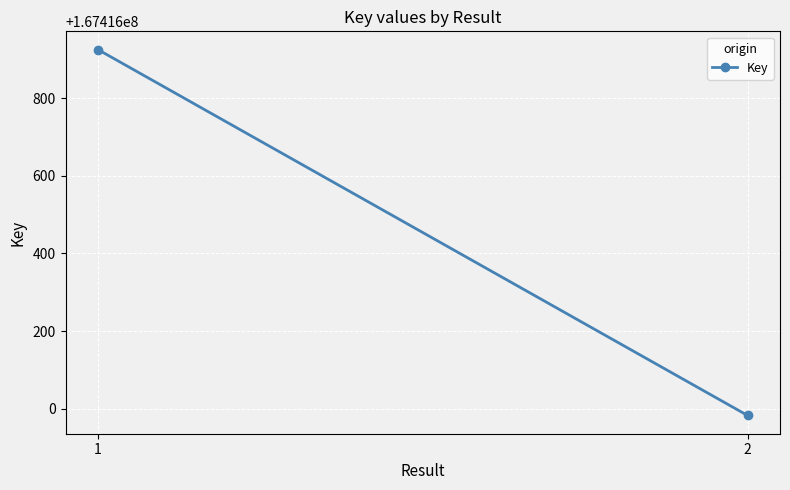

What is the average value?

167416454